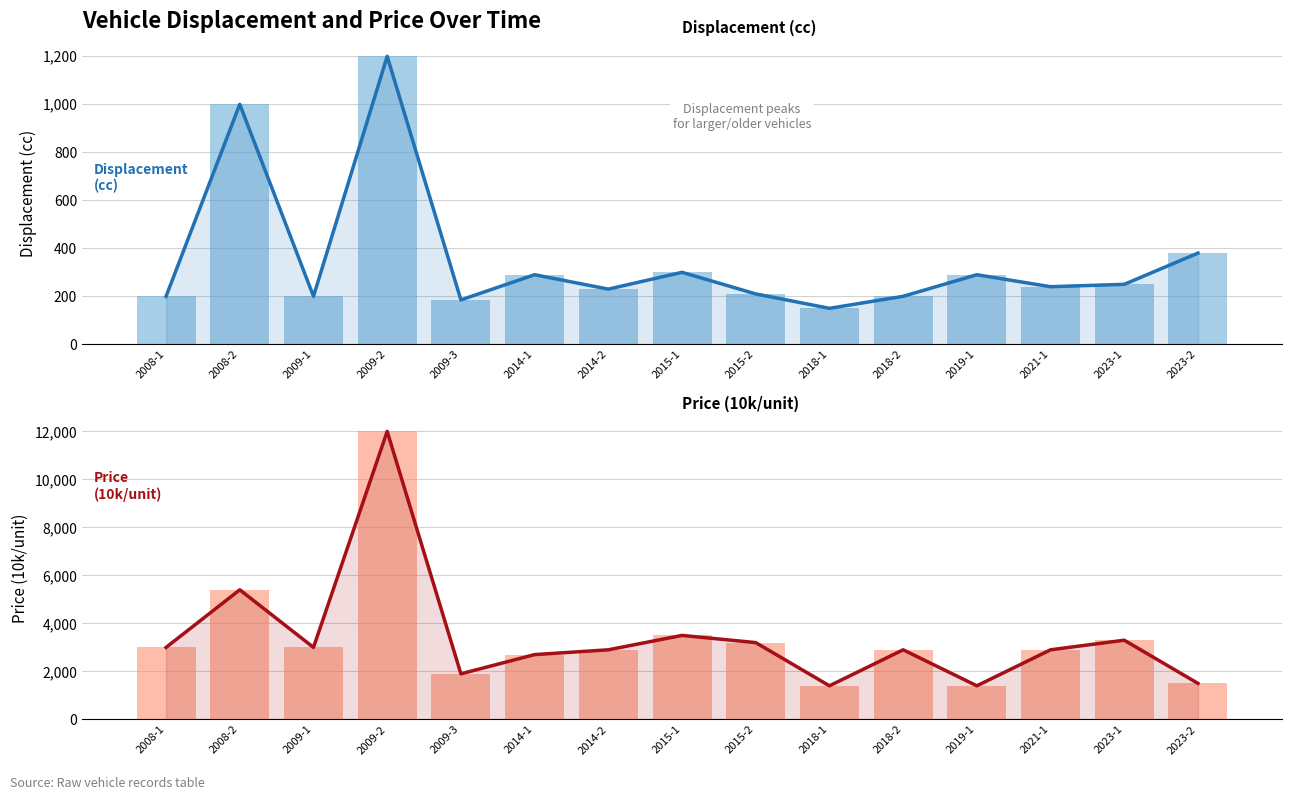

List the labels in order of Price (10k/unit) value, largest first.

2009-2, 2008-2, 2015-1, 2023-1, 2015-2, 2008-1, 2009-1, 2014-2, 2018-2, 2021-1, 2014-1, 2009-3, 2023-2, 2018-1, 2019-1